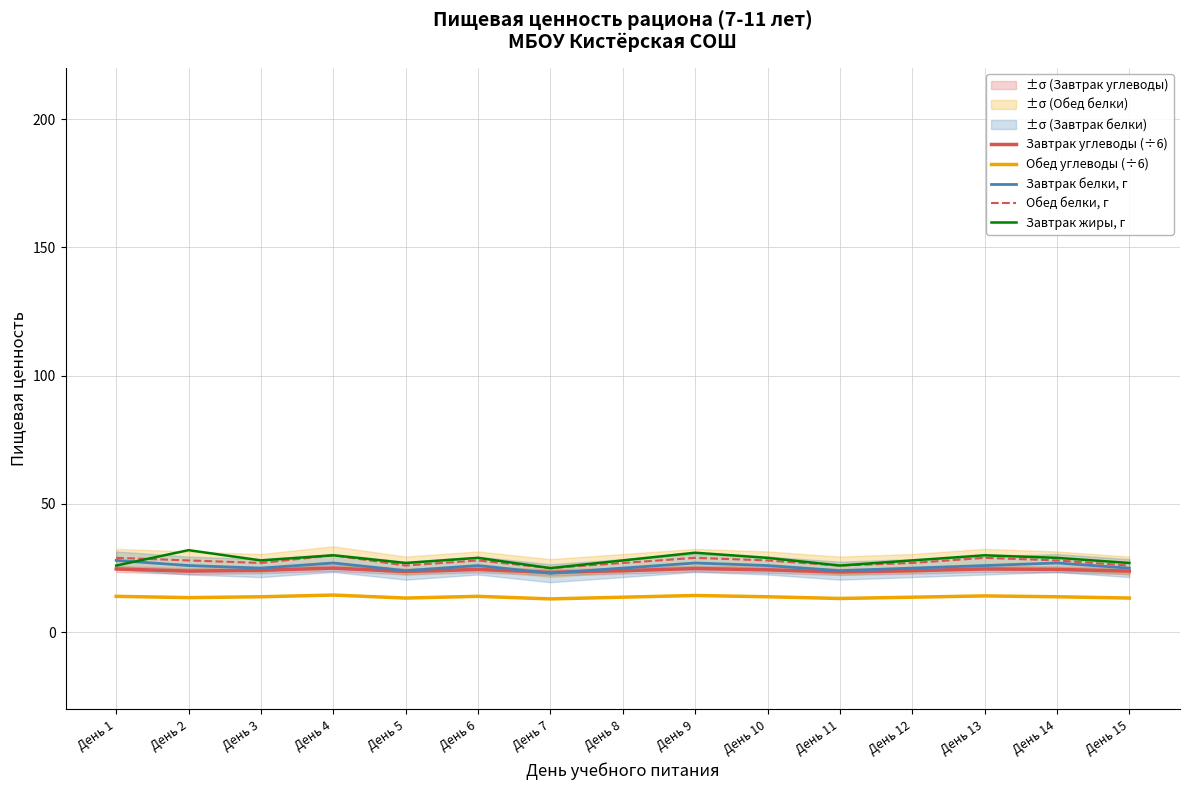

True or false: Обед углеводы (÷6) has more than 0 interior local peaks.

True